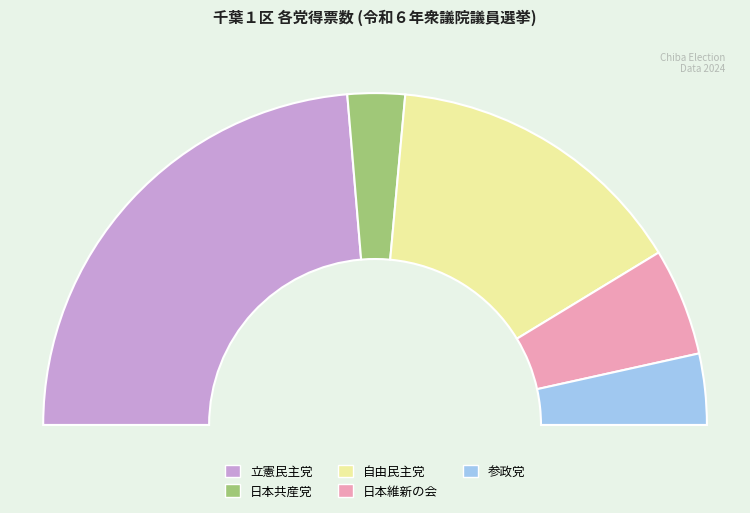

To the nearest percent, what is the combined percentage of 自由民主党 and 参政党?

37%